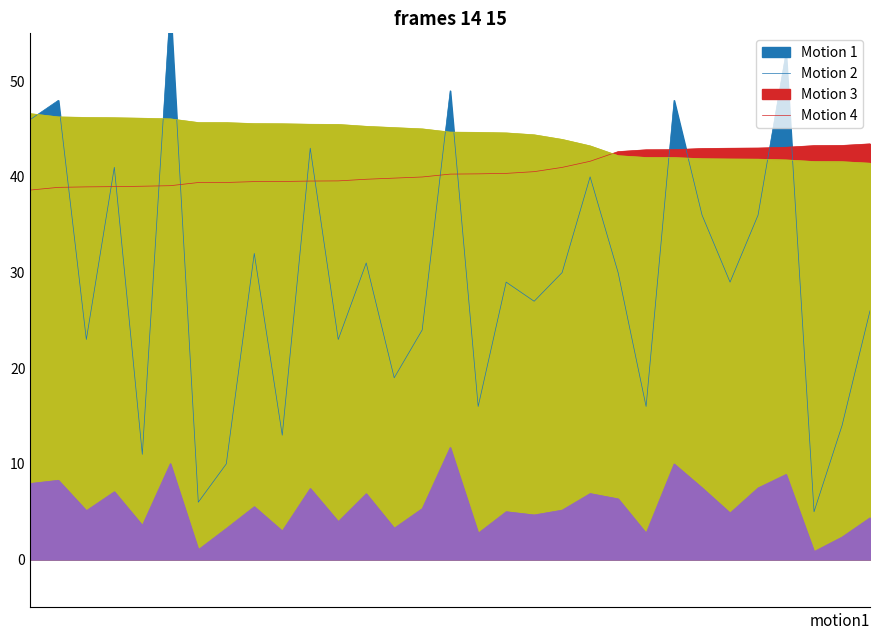

Does the chart display data point markers on the line(s)?

No